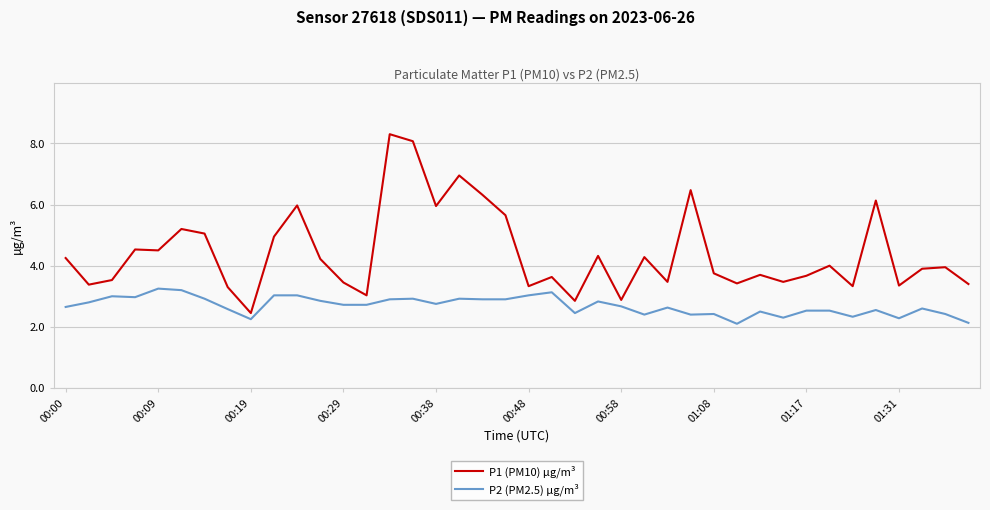

Which series has the largest total across all categories?

P1 (PM10) µg/m³